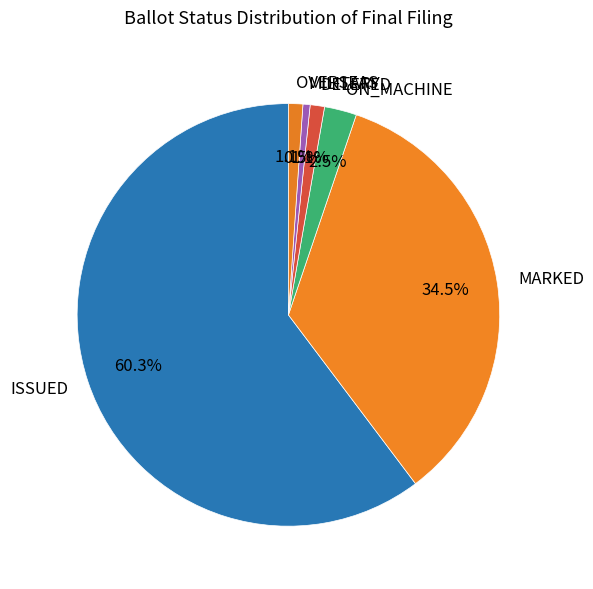

Combined, what portion of the pie is MARKED and ISSUED?

94.8%